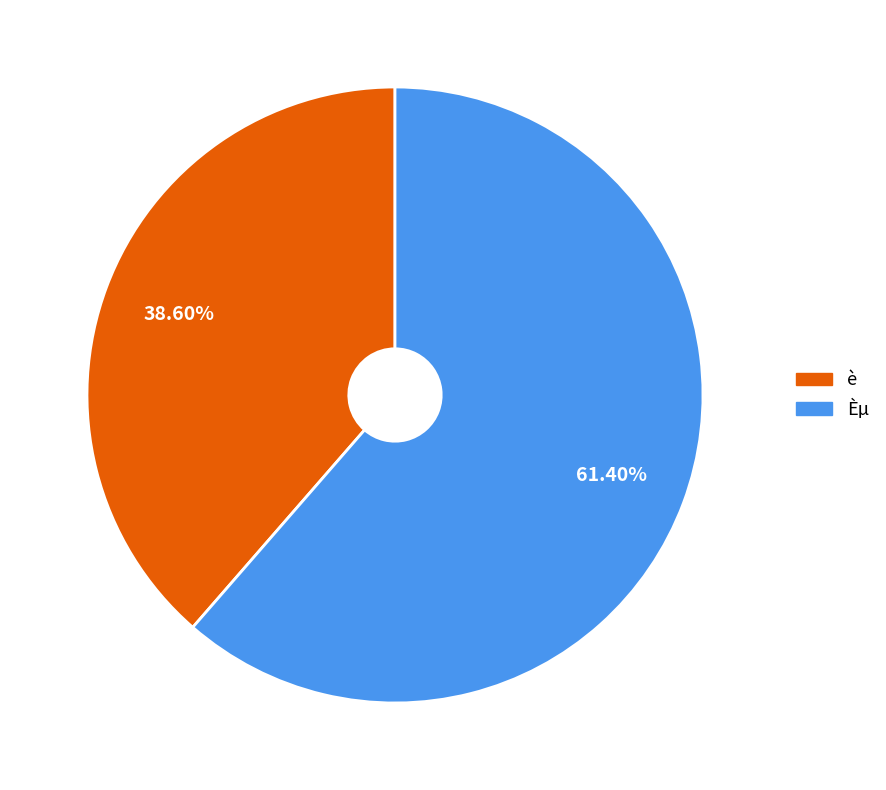

What percentage is NOT represented by è?

61.4%